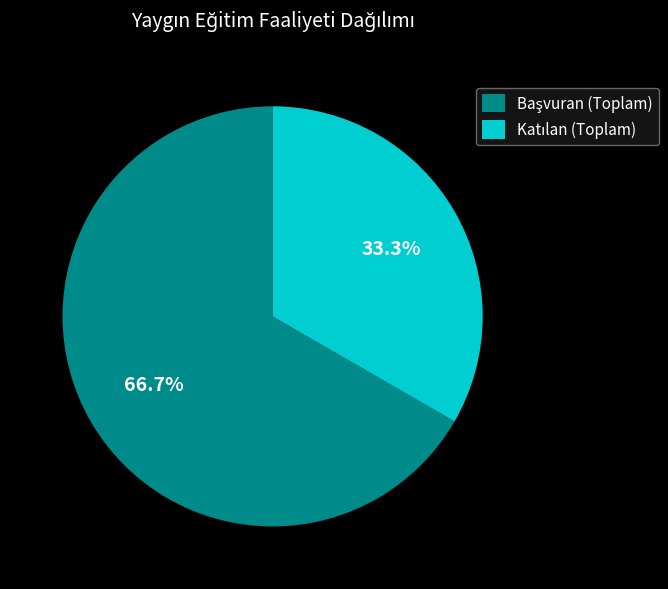

Does any single category account for the majority?

Yes